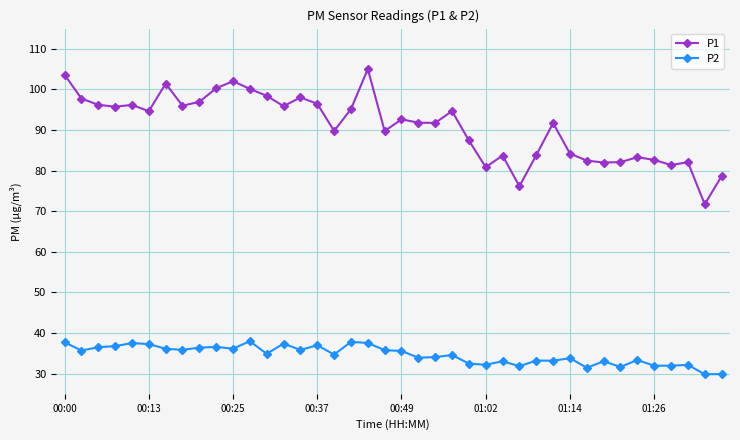

True or false: P1 and P2 intersect in this chart.

False